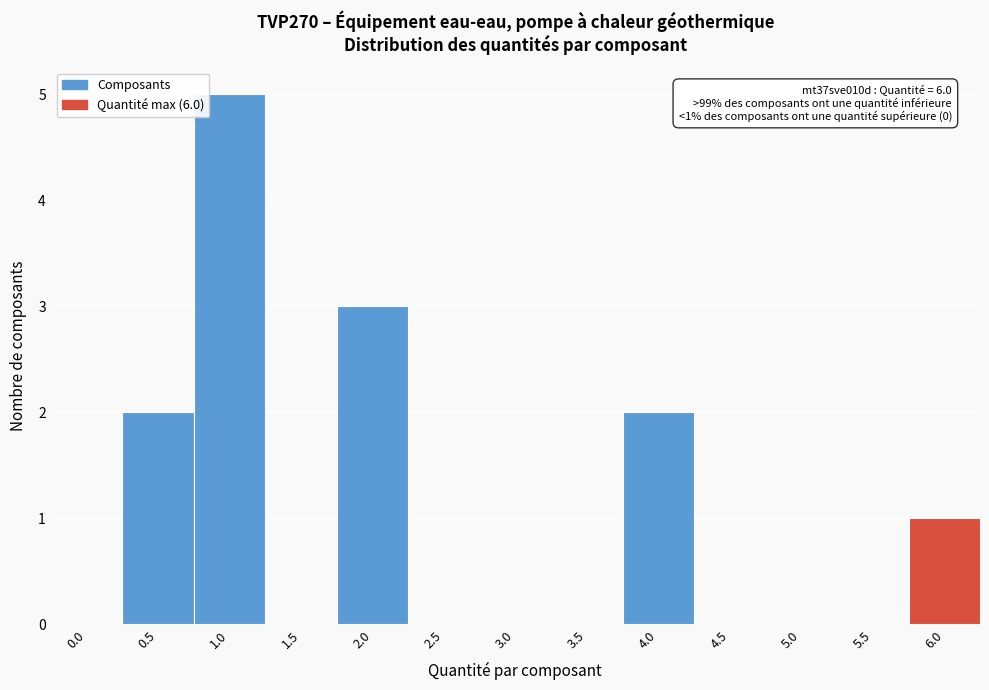

Reading right to left, what are all the values shown in this chart?

6.0=1	5.5=0	5.0=0	4.5=0	4.0=2	3.5=0	3.0=0	2.5=0	2.0=3	1.5=0	1.0=5	0.5=2	0.0=0